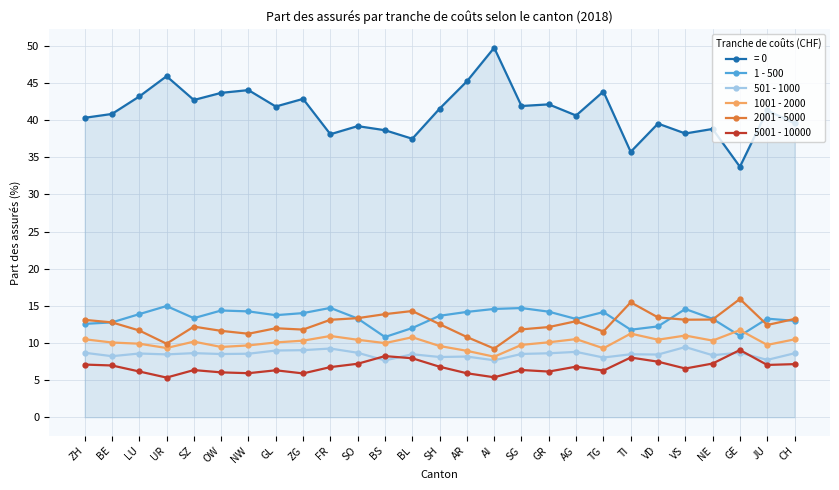

How many series are shown in this chart?

6